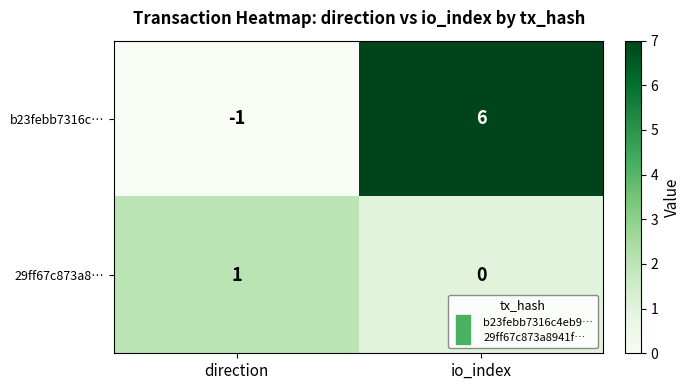

Reading left to right, extract all data points from this chart.

b23febb7316c…: -1	6
29ff67c873a8…: 1	0